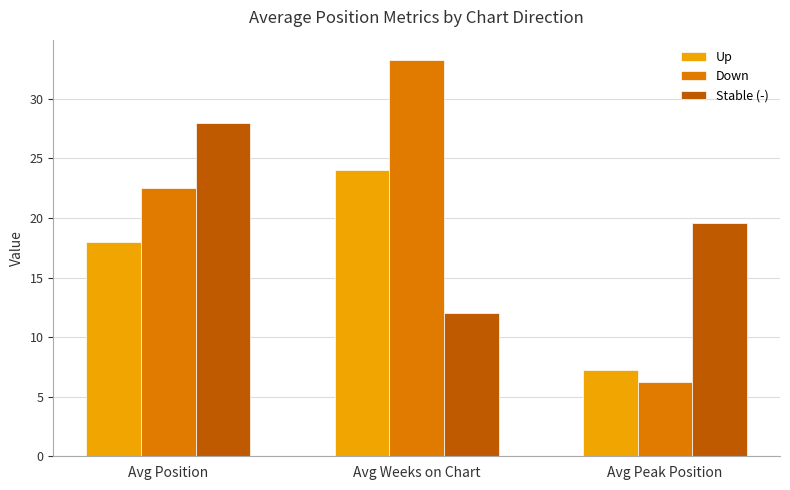

The value of Up at Avg Position is 18.0. True or false?

True